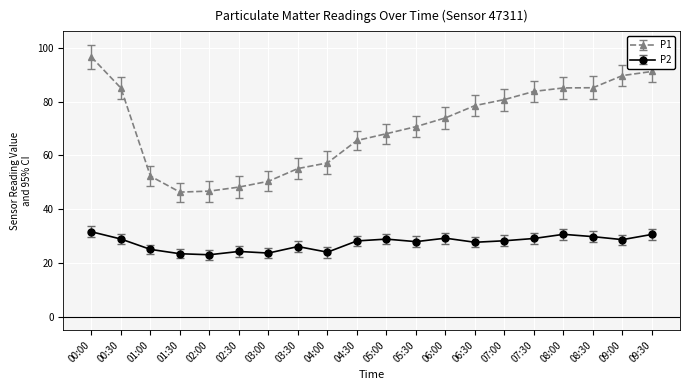

The value of P2 at 08:00 is 30.6. True or false?

True